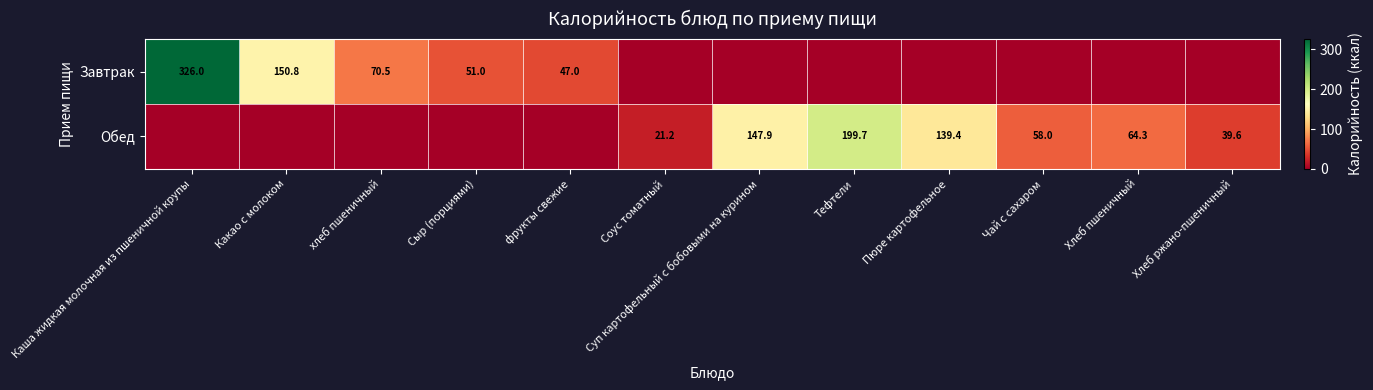

How many data points does each series have?

12